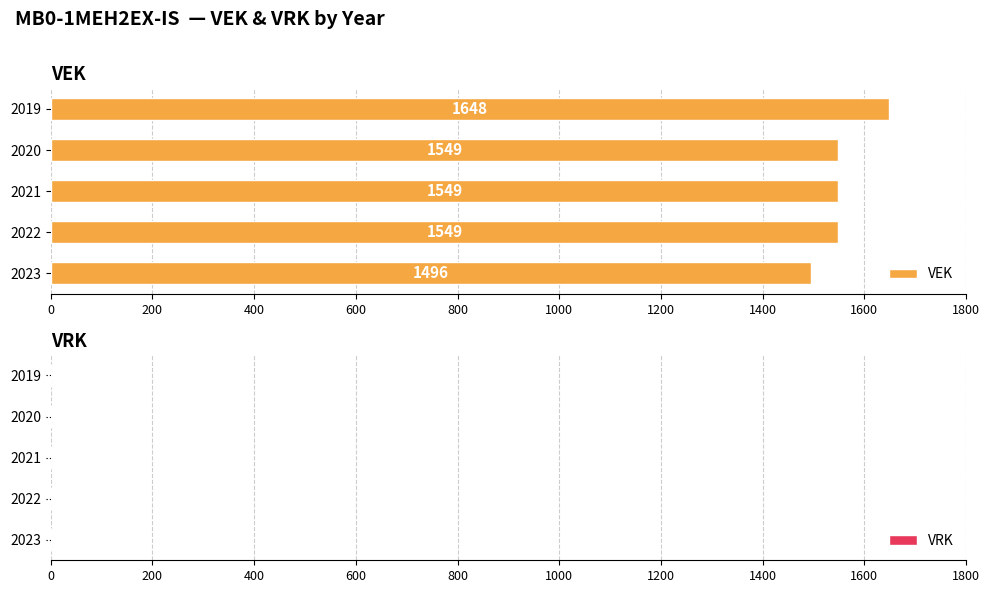

Reading bottom to top, what are all the values shown in this chart?

2023=1496	2022=1549	2021=1549	2020=1549	2019=1648